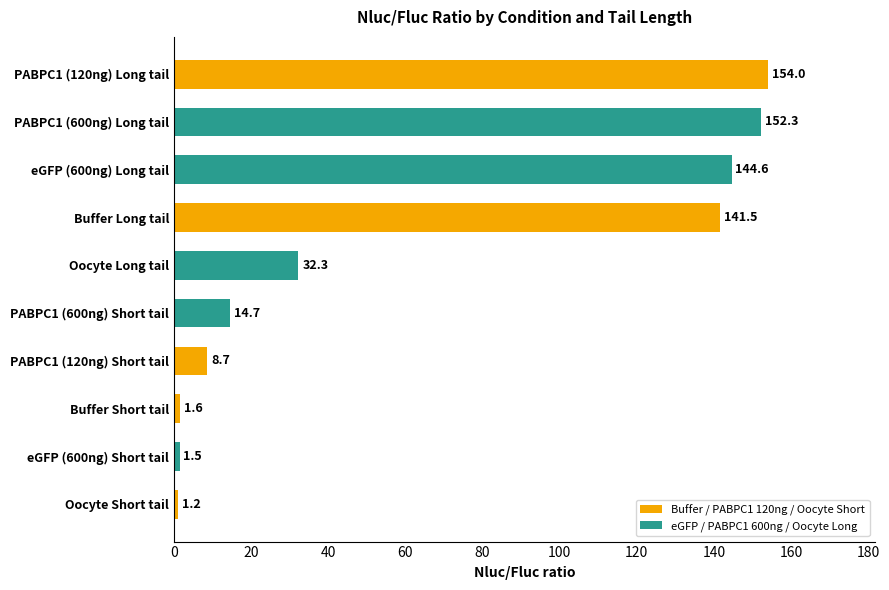

The value at Buffer Long tail is 141.5. True or false?

True